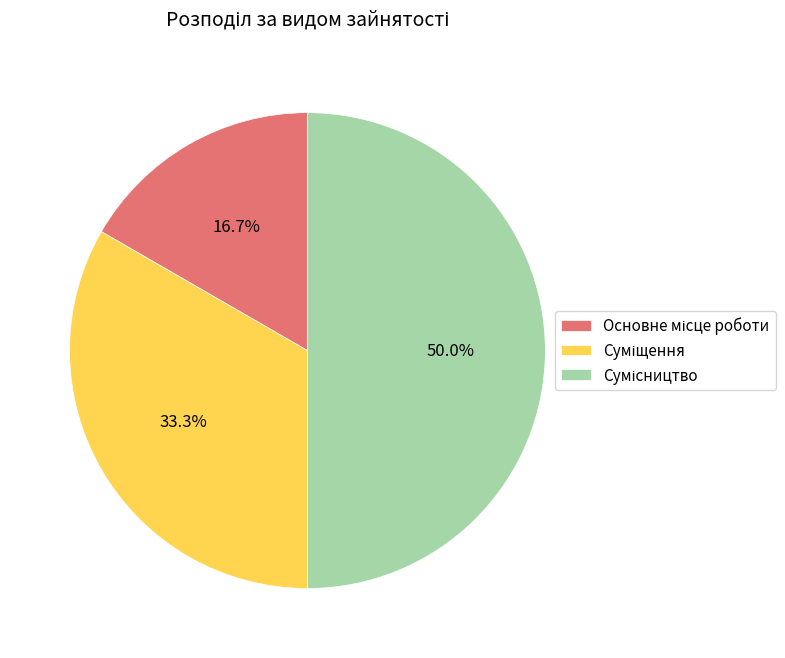

To the nearest percent, what portion does Суміщення represent?

33%